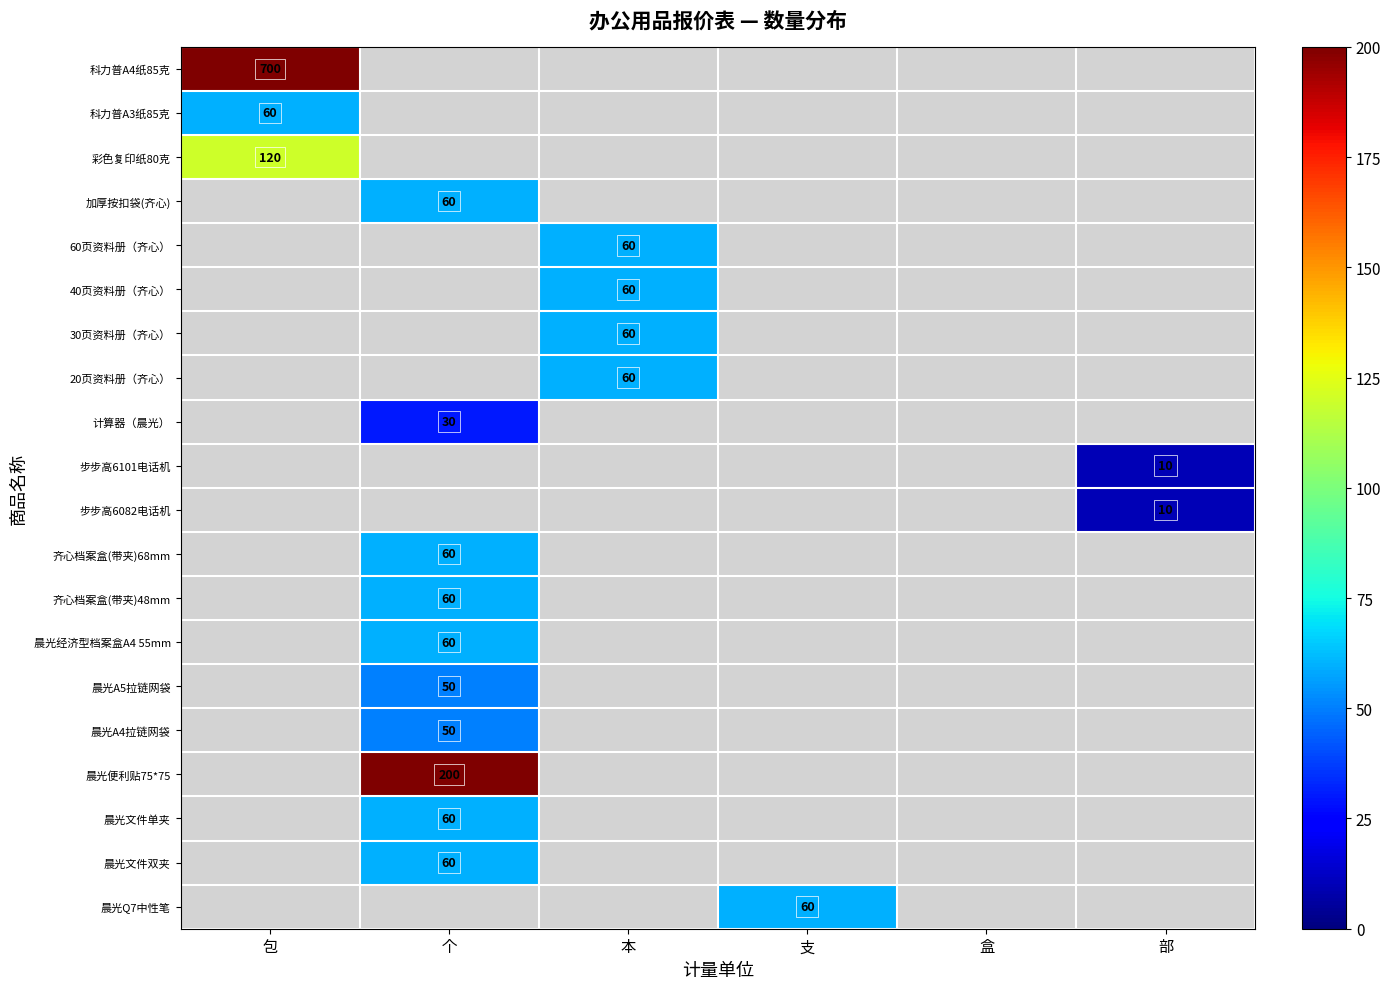

The 步步高6101电话机 series shows 10 at 部. True or false?

True